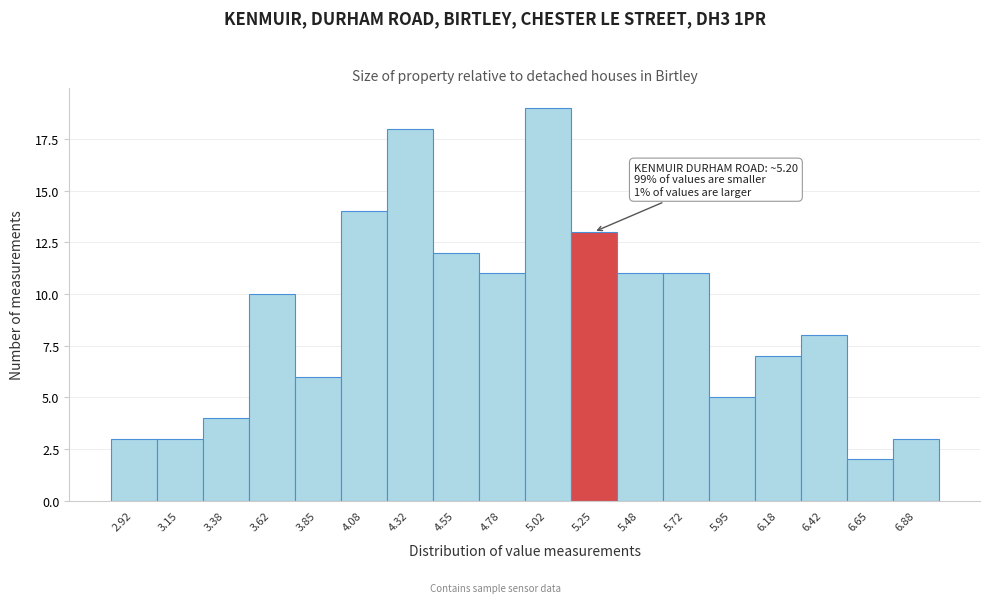

Which range on the x-axis has the tallest bar?

4.90 to 5.15